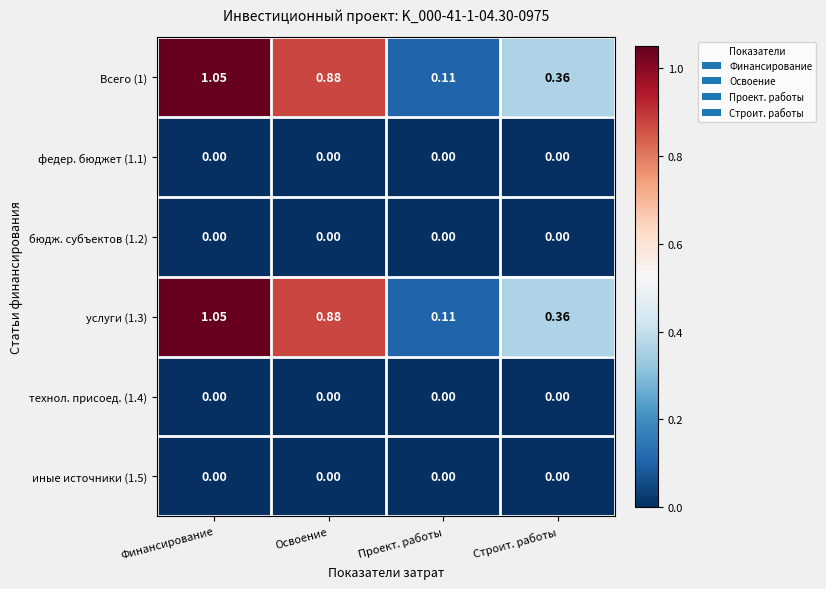

Which category has the highest value in the услуги (1.3) series?

Финансирование